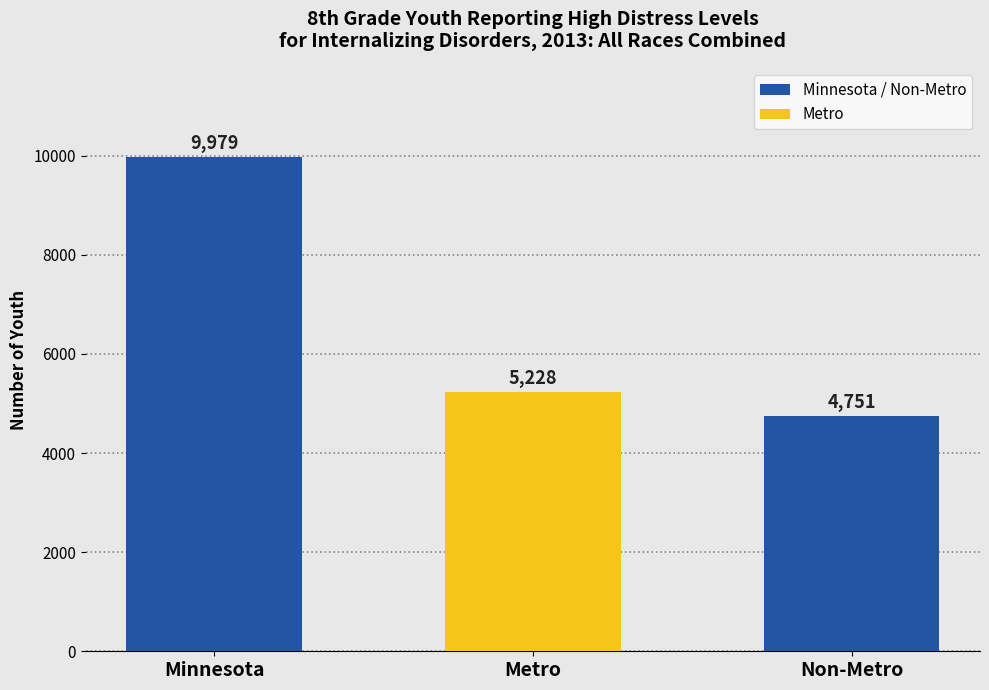

What is the sum of all values?

19958